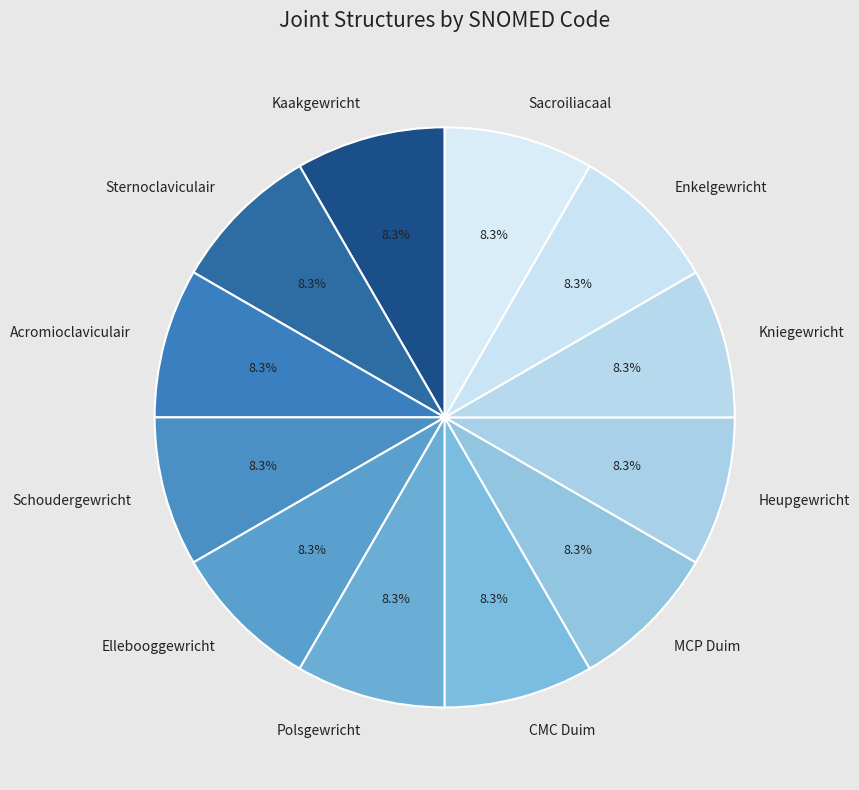

Combined, do Acromioclaviculair and Sacroiliacaal account for over 50%?

No